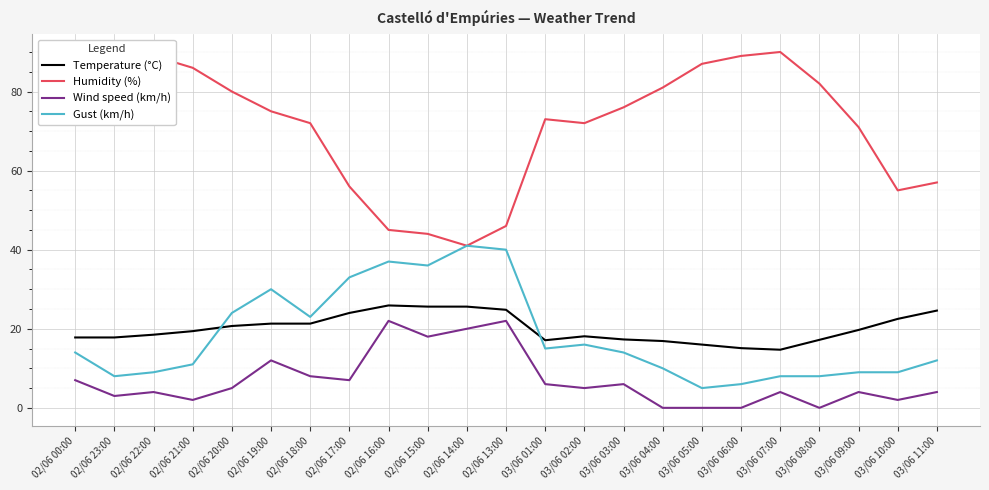

At which label is Humidity (%) closest to 65?

03/06 09:00